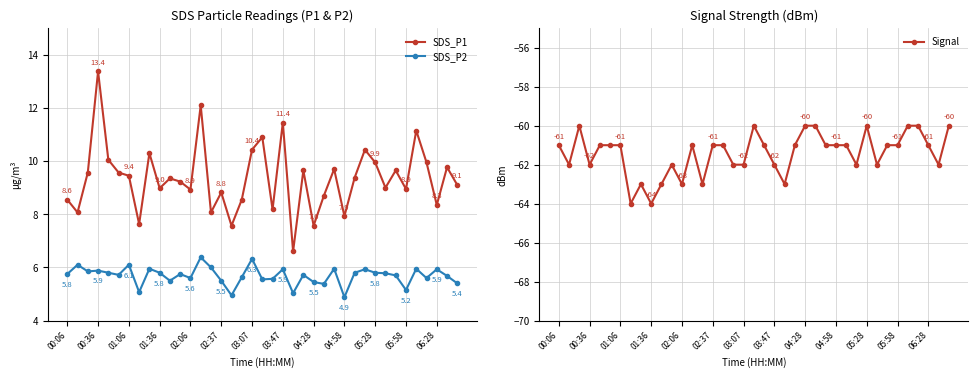

What is the highest value of the SDS_P2 series?

6.4